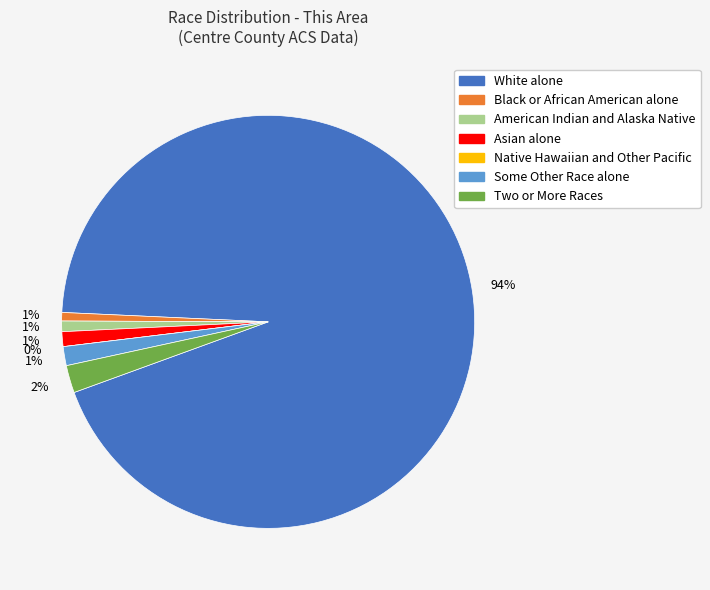

The Asian alone slice represents 11% of the pie. True or false?

False